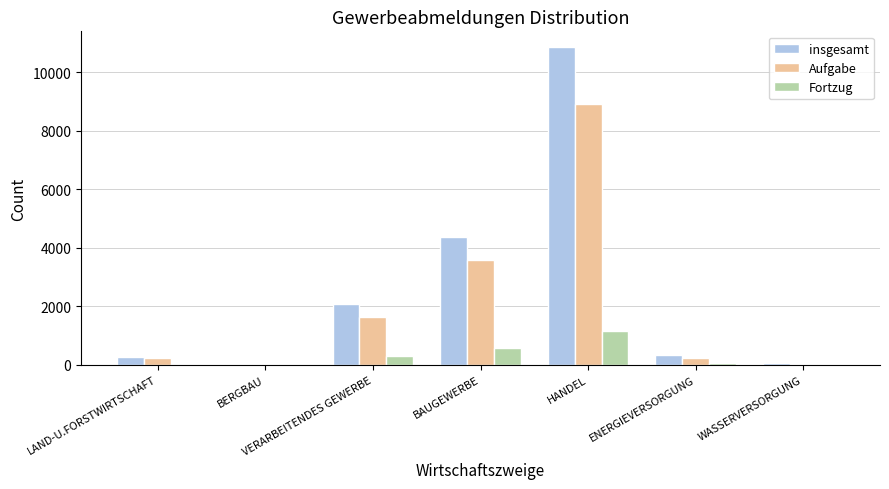

How many distinct data groups are displayed?

3